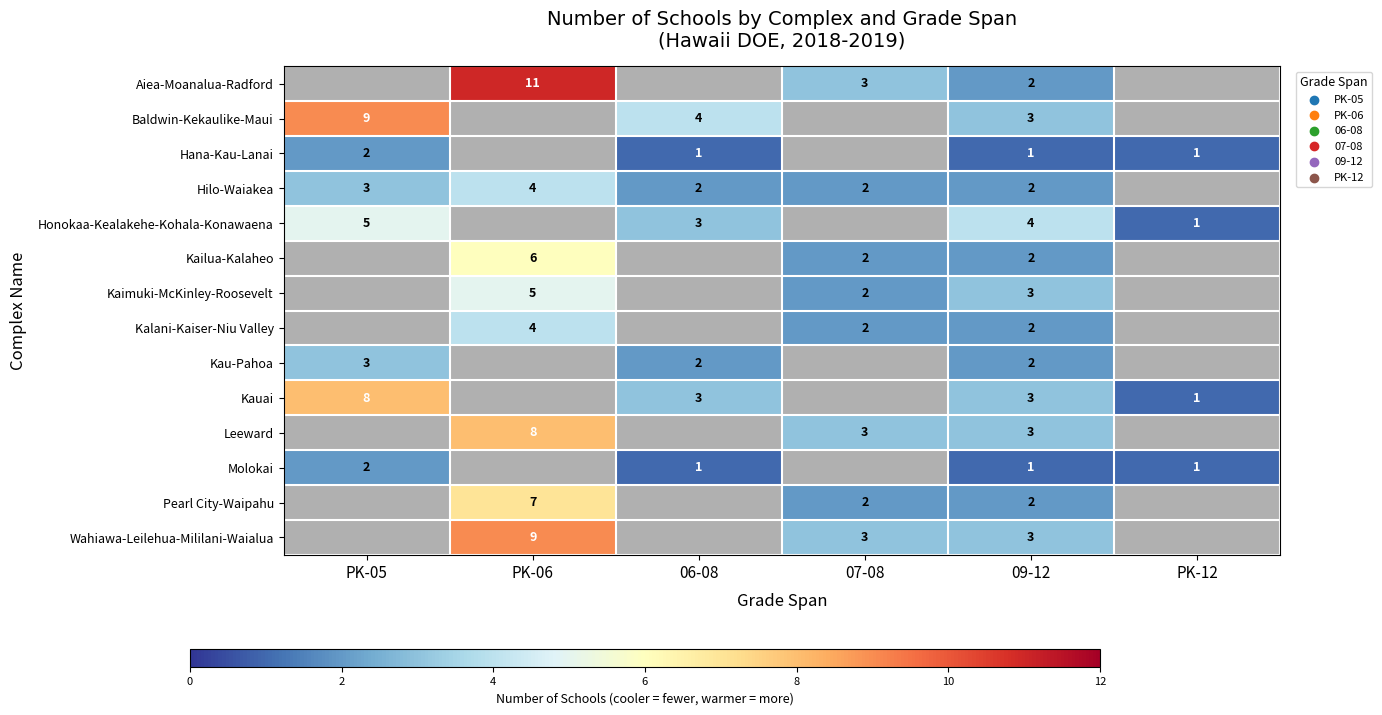

True or false: Pearl City-Waipahu has a value of 1 at 07-08.

False